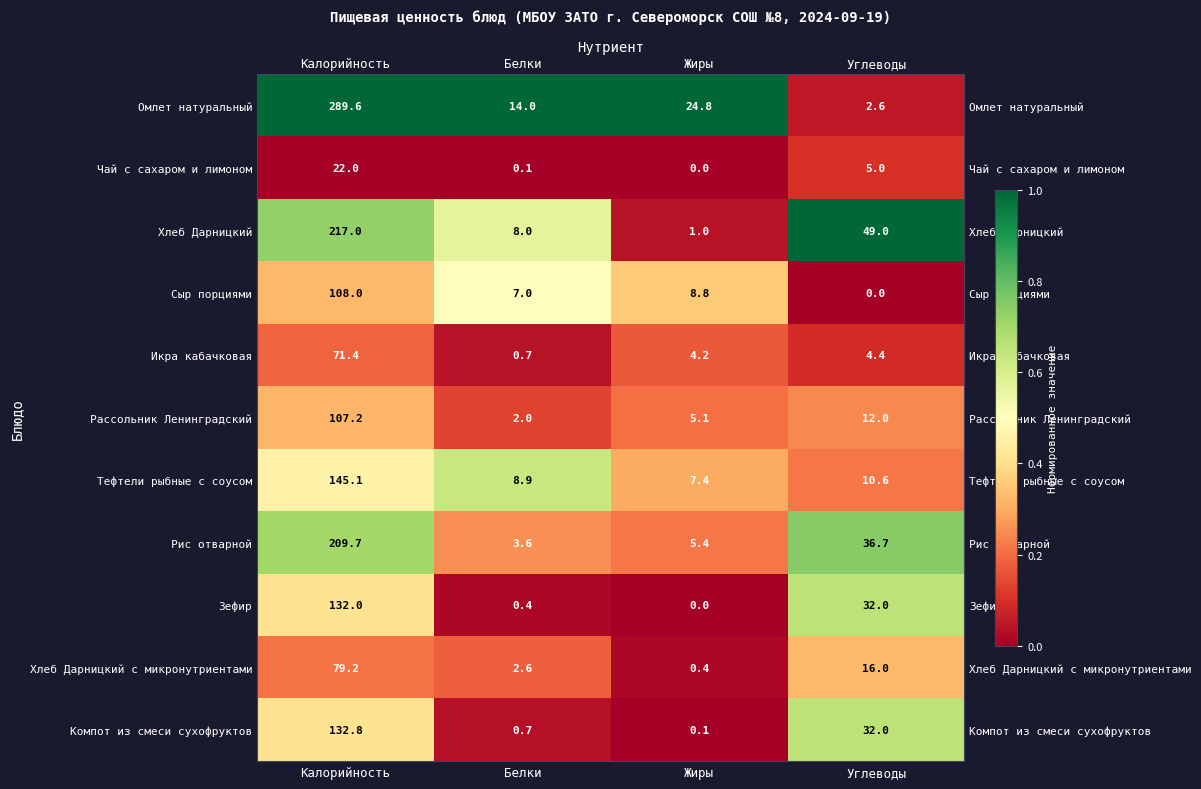

Between Белки and Углеводы, which series saw the biggest shift?

Хлеб Дарницкий